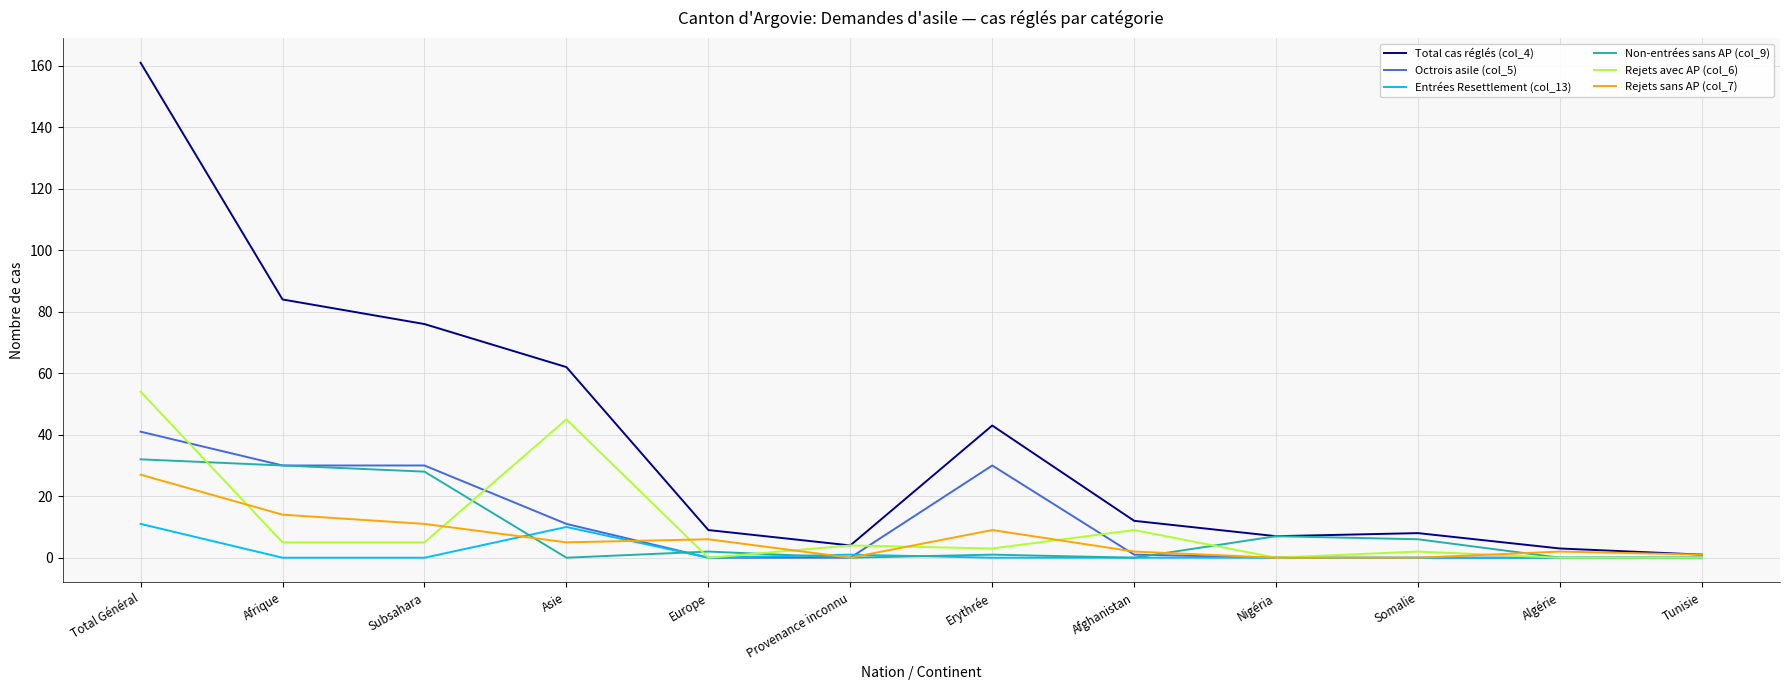

What is the average value of the Rejets sans AP (col_7) series?

6